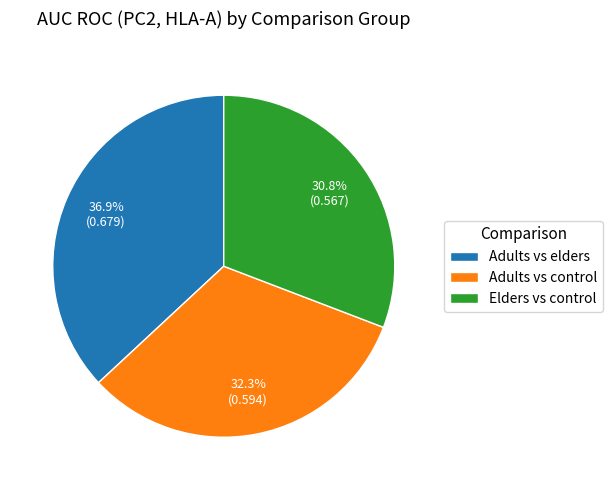

The Adults vs elders slice represents 37% of the pie. True or false?

True